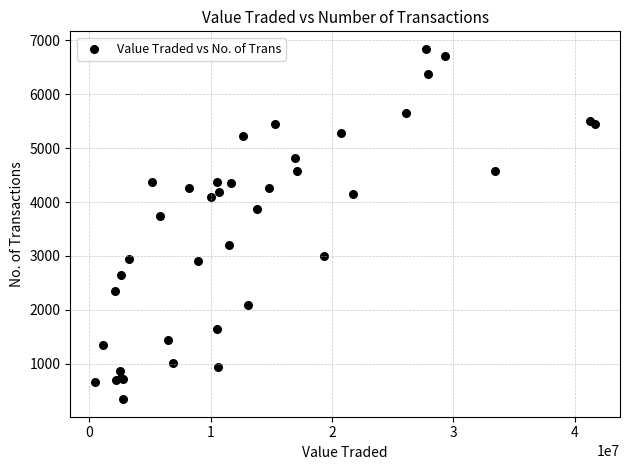

What Y value in the scatter plot is closest to 3593?

3749